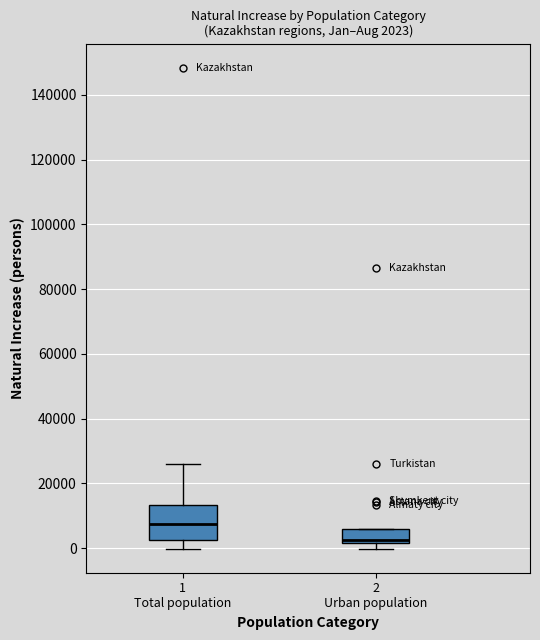

Comparing the boxes themselves (not the whiskers), which one is the tallest?

1 Total population